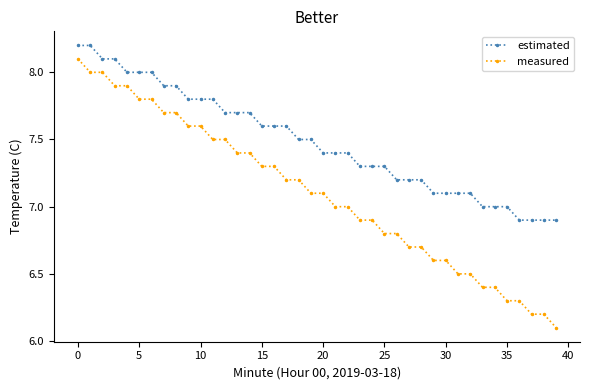

Is this an area chart (filled region under the line)?

No